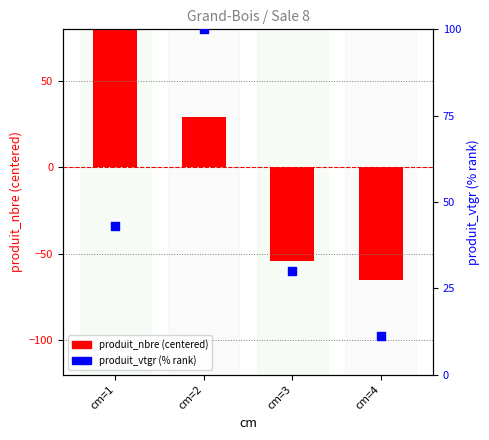

Which series reaches the maximum Y coordinate?

produit_vtgr (% rank)